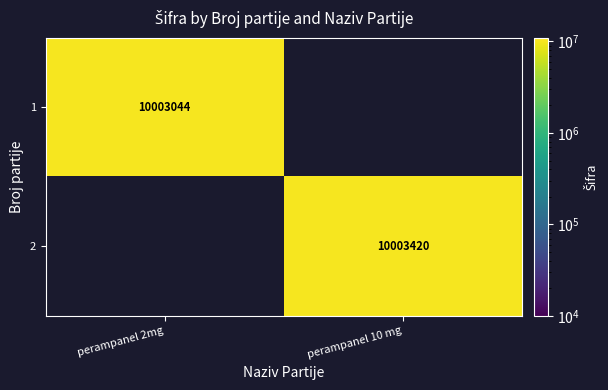

What is the maximum value shown in the chart?

10003420.0